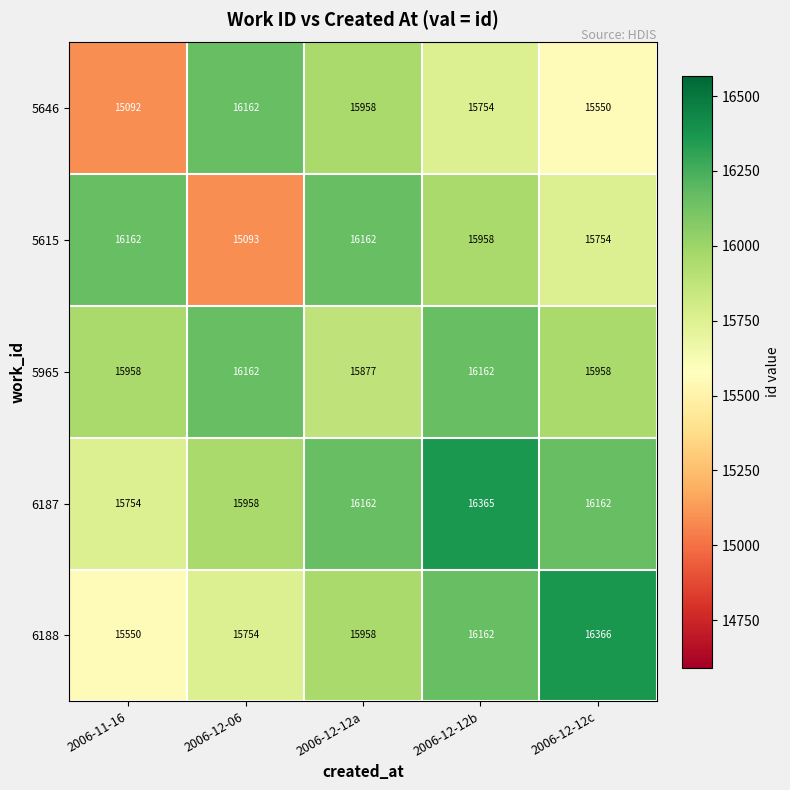

Is it true that 6187 equals 4503 at 2006-12-12b?

False